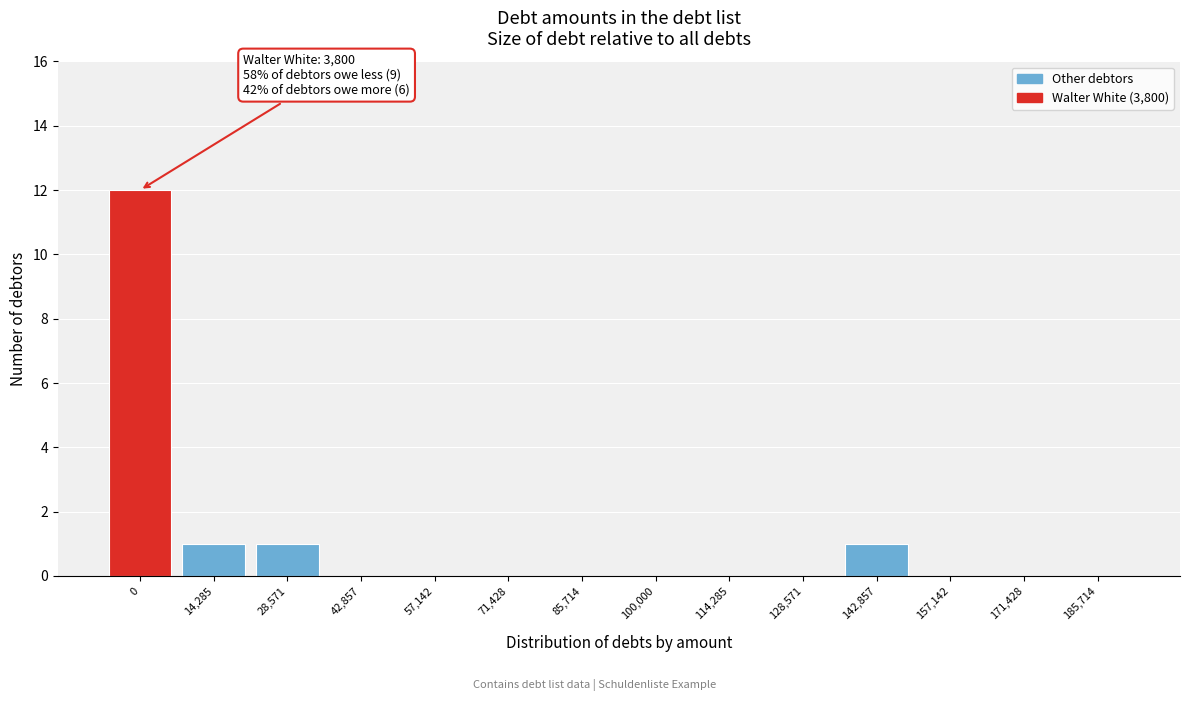

Reading left to right, extract all data points from this chart.

0=12	14,285=1	28,571=1	42,857=0	57,142=0	71,428=0	85,714=0	100,000=0	114,285=0	128,571=0	142,857=1	157,142=0	171,428=0	185,714=0